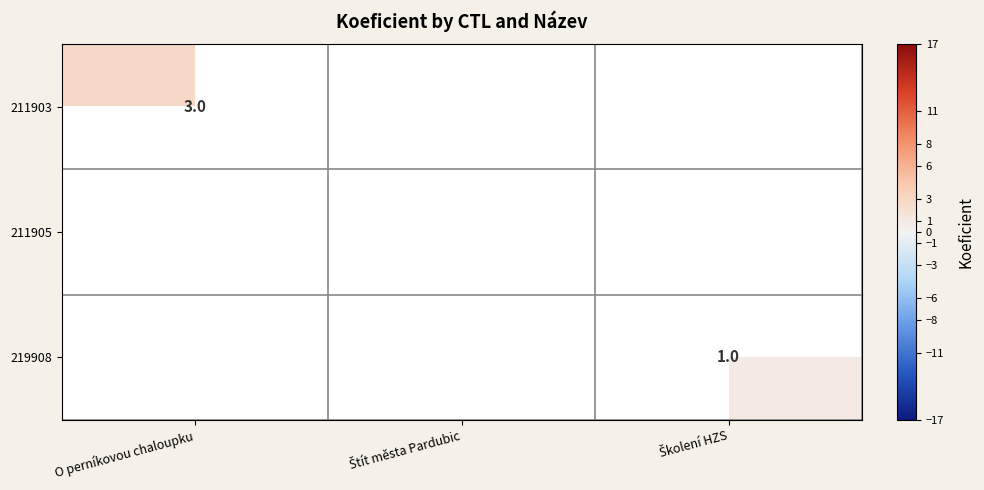

List the series in order of their peak value, lowest first.

219908, 211903, 211905